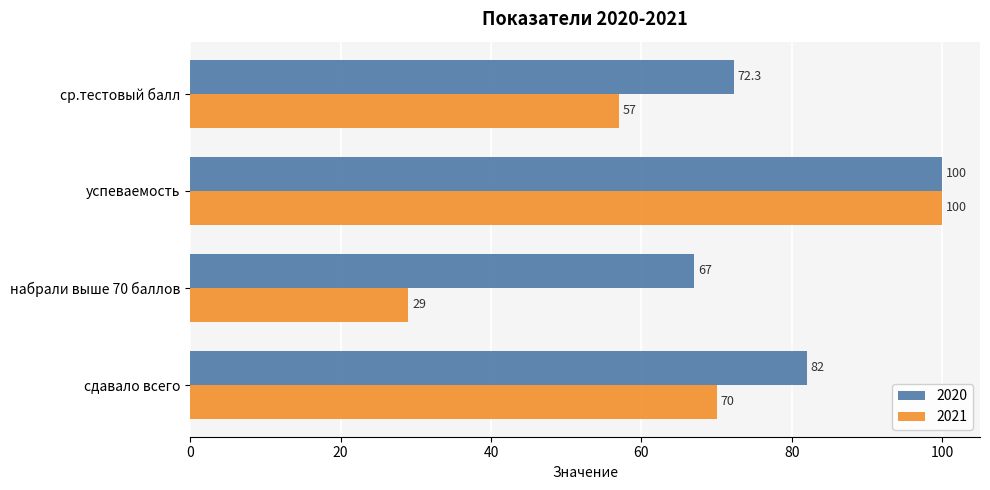

Which category has the lowest value in the 2021 series?

набрали выше 70 баллов